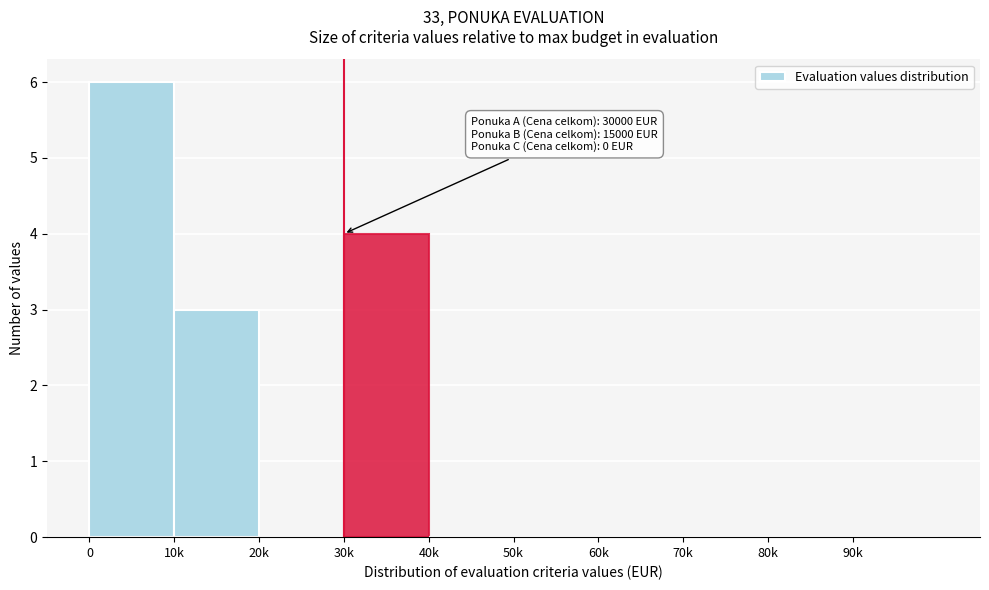

Reading left to right, what are all the values shown in this chart?

0=6	10k=3	20k=0	30k=4	40k=0	50k=0	60k=0	70k=0	80k=0	90k=0